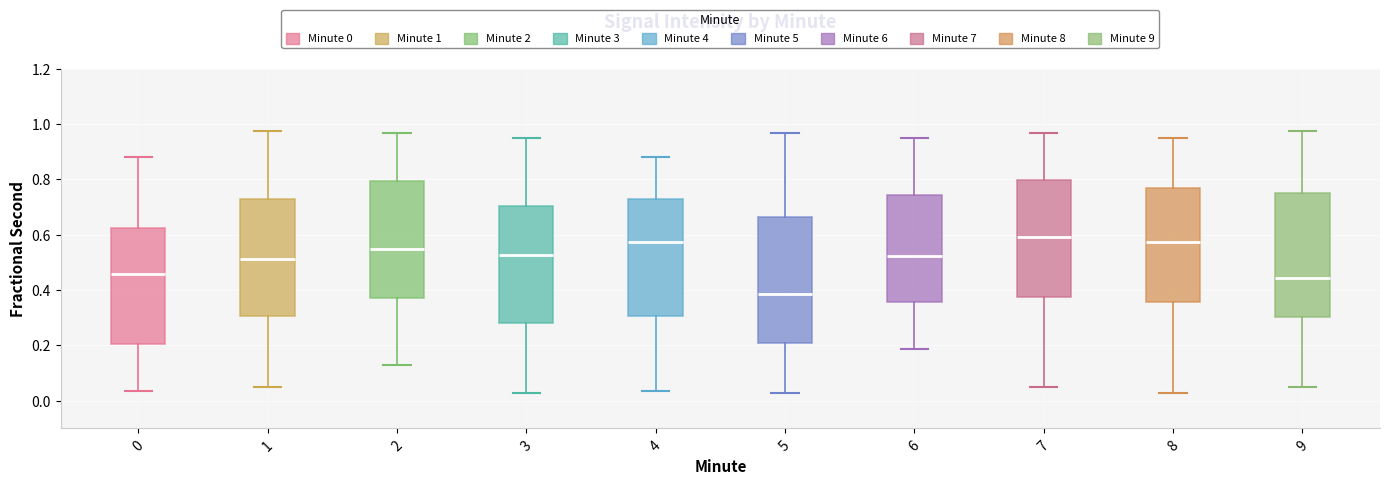

Which box has the lowest median line?

5